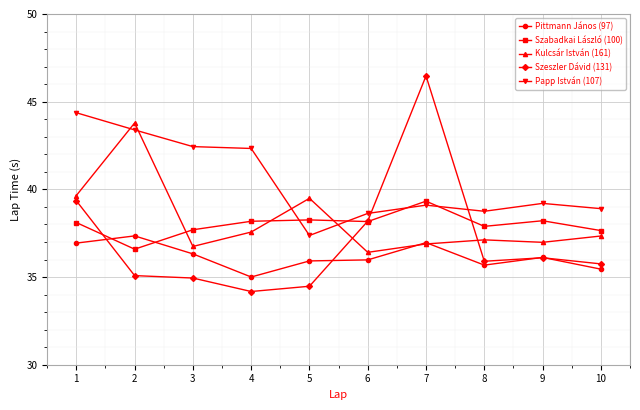

What is the value of the Szabadkai László (100) point at the 6th from the left?

38.2